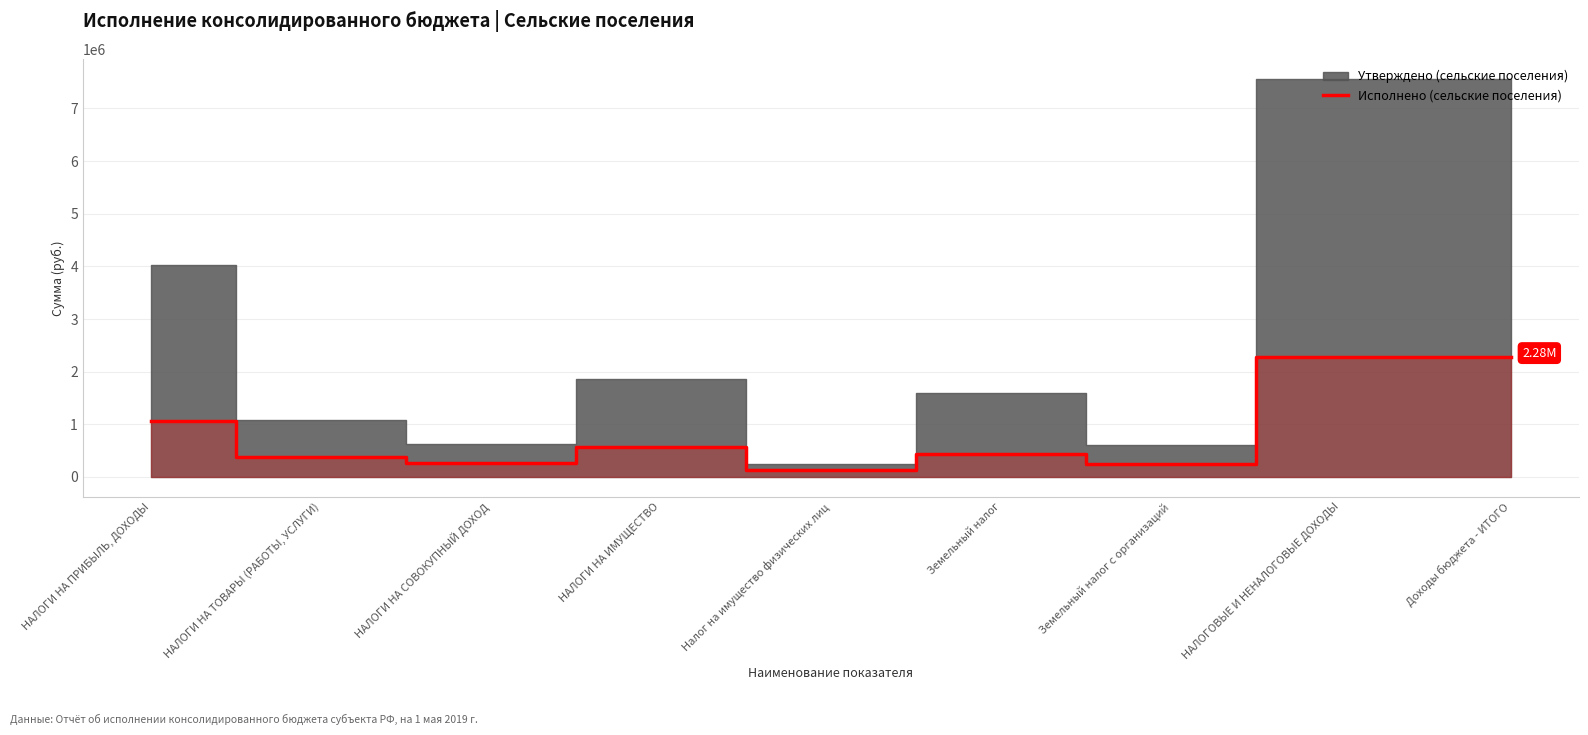

Does the chart display data point markers on the line(s)?

No